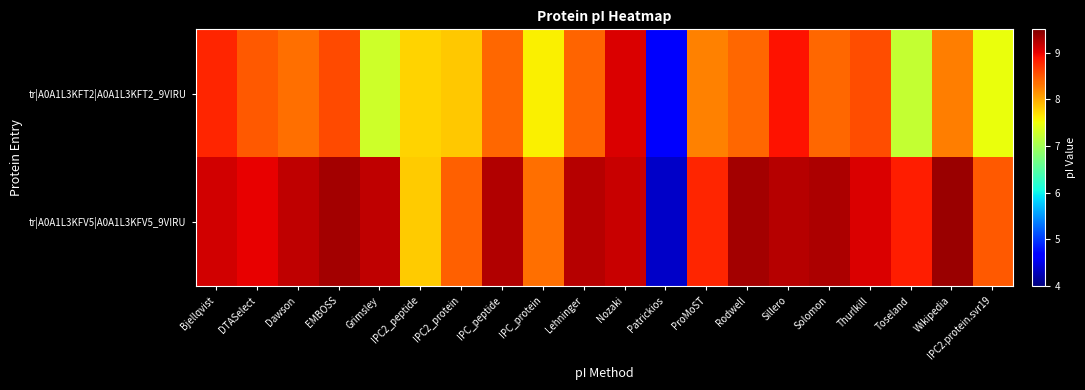

Reading left to right, list all the values displayed in this chart.

tr|A0A1L3KFT2|A0A1L3KFT2_9VIRU: Bjellqvist=8.8	DTASelect=8.5	Dawson=8.4	EMBOSS=8.6	Grimsley=7.3	IPC2_peptide=7.8	IPC2_protein=7.8	IPC_peptide=8.4	IPC_protein=7.6	Lehninger=8.4	Nozaki=9.1	Patrickios=4.6	ProMoST=8.2	Rodwell=8.4	Sillero=8.9	Solomon=8.4	Thurlkill=8.5	Toseland=7.2	Wikipedia=8.3	IPC2.protein.svr19=7.5
tr|A0A1L3KFV5|A0A1L3KFV5_9VIRU: Bjellqvist=9.1	DTASelect=9.0	Dawson=9.2	EMBOSS=9.3	Grimsley=9.2	IPC2_peptide=7.8	IPC2_protein=8.4	IPC_peptide=9.3	IPC_protein=8.4	Lehninger=9.2	Nozaki=9.1	Patrickios=4.4	ProMoST=8.8	Rodwell=9.3	Sillero=9.2	Solomon=9.3	Thurlkill=9.1	Toseland=8.8	Wikipedia=9.4	IPC2.protein.svr19=8.5